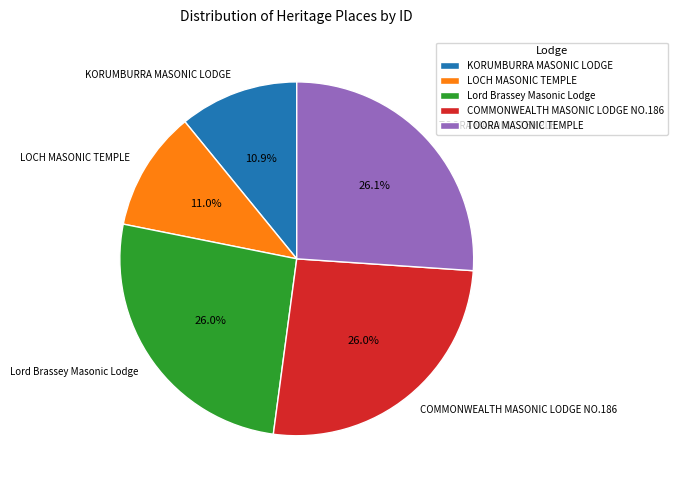

Is there any slice that represents more than half of the pie?

No